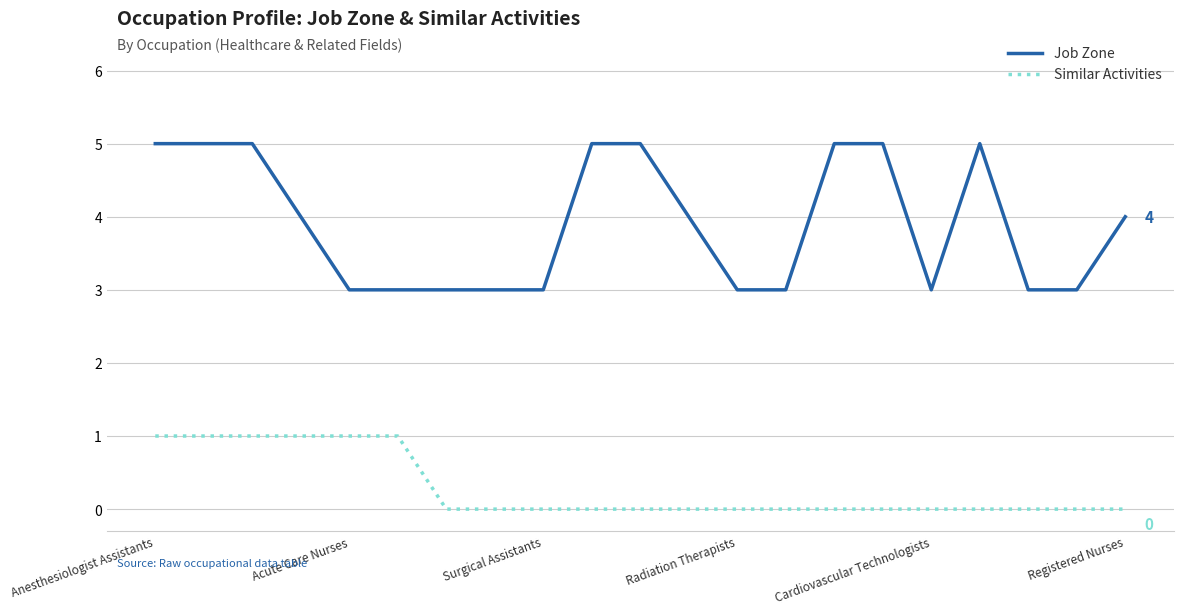

True or false: Similar Activities and Job Zone intersect in this chart.

False